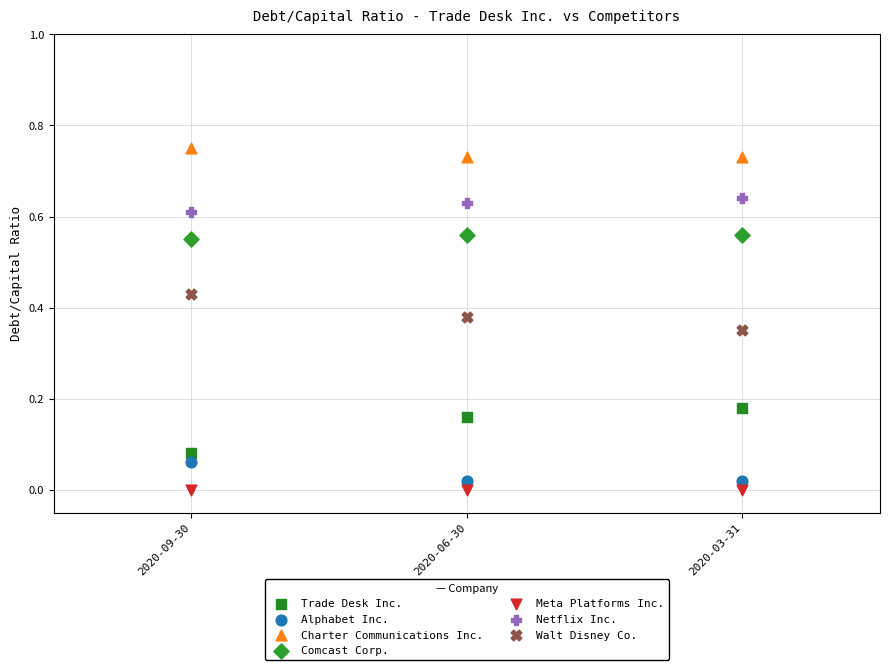

Which series reaches the maximum Y coordinate?

Charter Communications Inc.